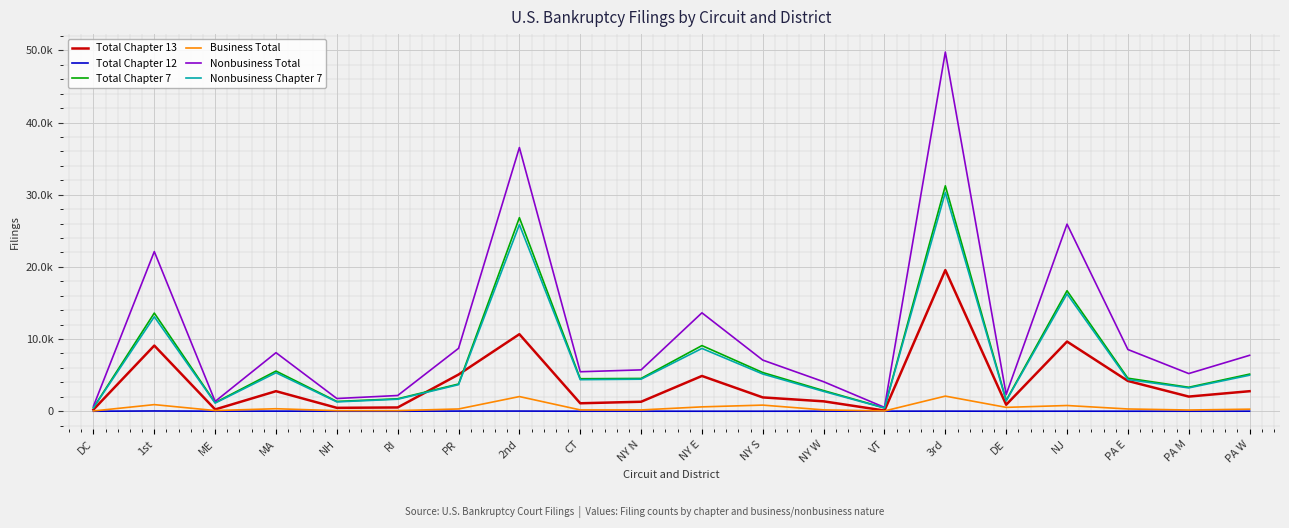

What is the label of the 11th point from the left?

NY E